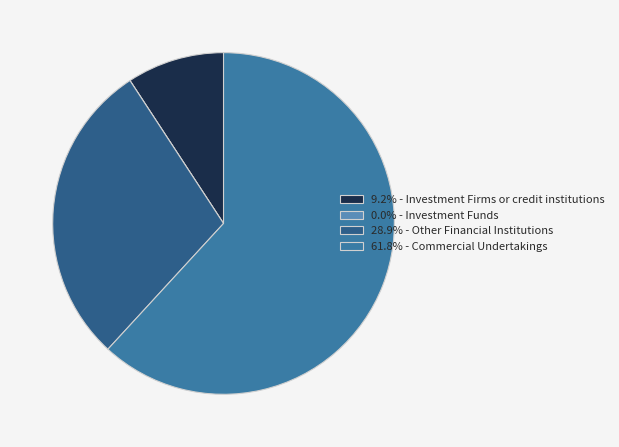

Is there a majority slice in this chart?

Yes